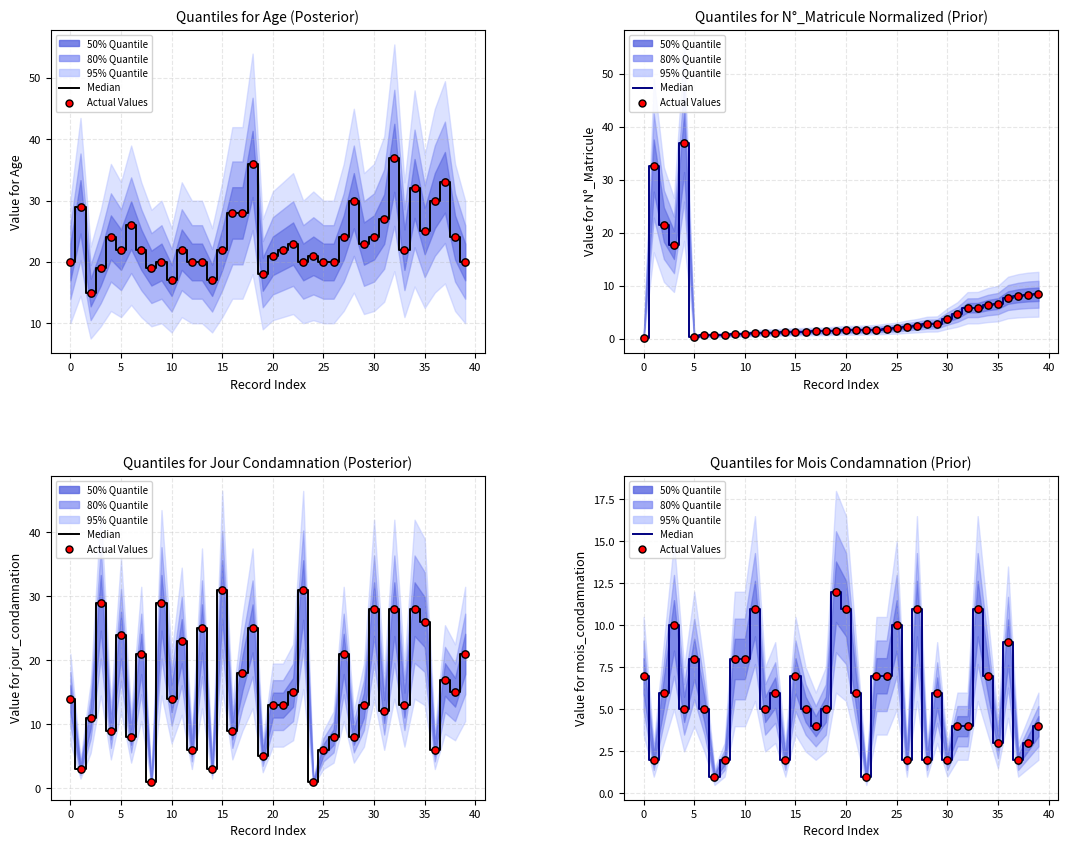

Which series has the widest spread of Y values?

Median